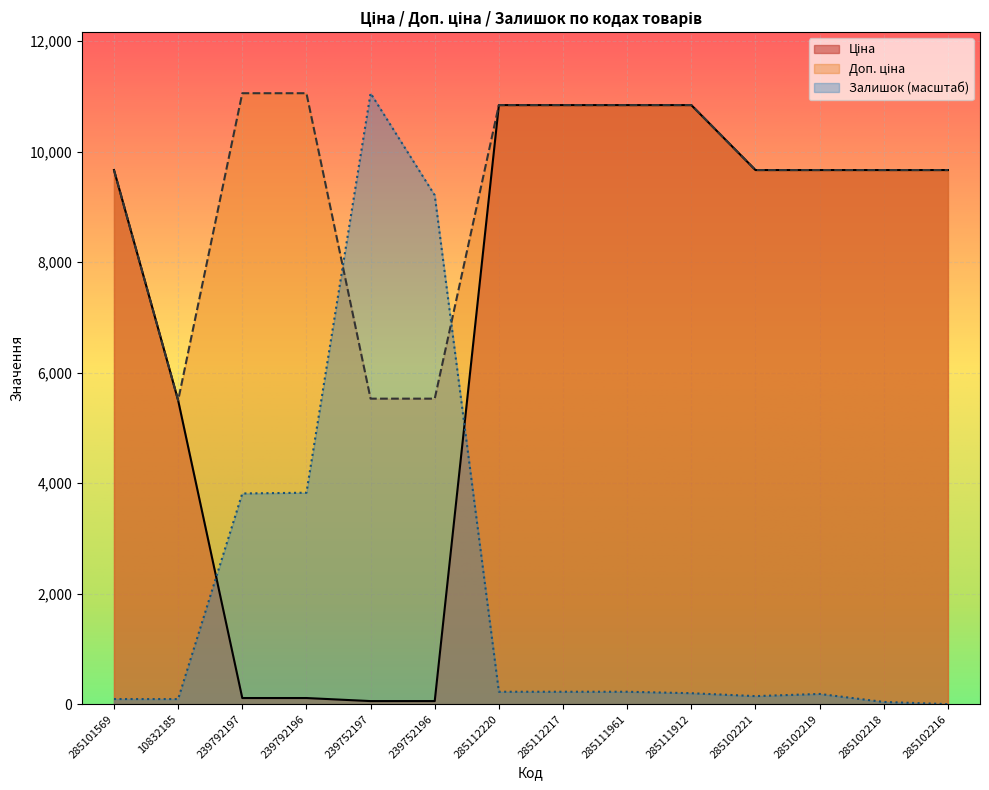

True or false: Ціна and Доп. ціна cross at least once.

False